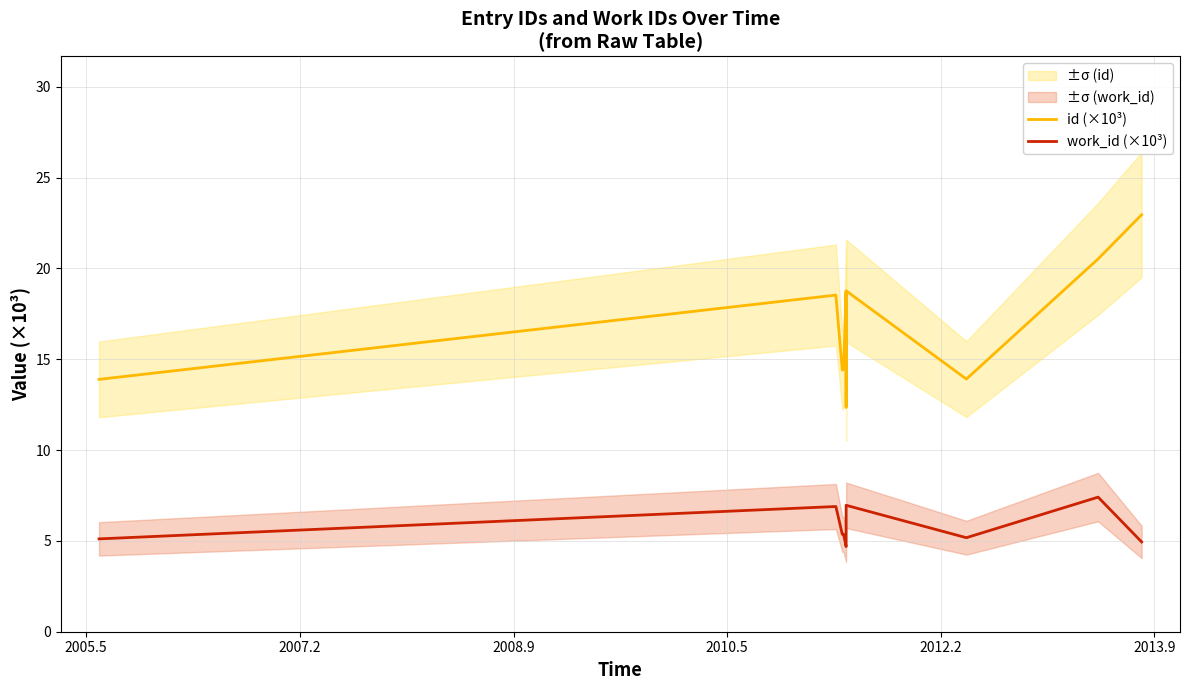

At how many categories does at least one series exceed 6?

10